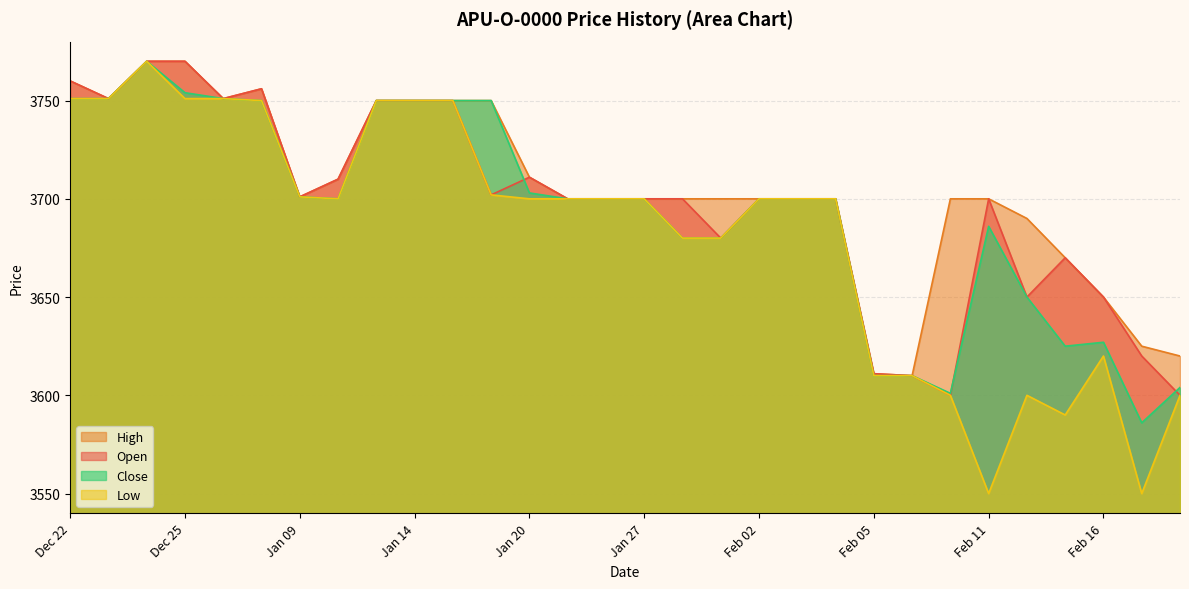

Reading right to left, extract all data points from this chart.

Open: 3600	3620	3650	3670	3650	3700	3600	3610	3611	3700	3700	3700	3680	3700	3700	3700	3700	3711	3702	3750	3750	3750	3710	3701	3756	3751	3770	3770	3751	3760
High: 3620	3625	3650	3670	3690	3700	3700	3610	3611	3700	3700	3700	3700	3700	3700	3700	3700	3711	3750	3750	3750	3750	3710	3701	3756	3751	3770	3770	3751	3760
Low: 3600	3550	3620	3590	3600	3550	3600	3610	3610	3700	3700	3700	3680	3680	3700	3700	3700	3700	3702	3750	3750	3750	3700	3701	3750	3751	3751	3770	3751	3751
Close: 3604	3586	3627	3625	3650	3686	3601	3610	3610	3700	3700	3700	3680	3680	3700	3700	3700	3703	3750	3750	3750	3750	3700	3701	3750	3751	3754	3770	3751	3751